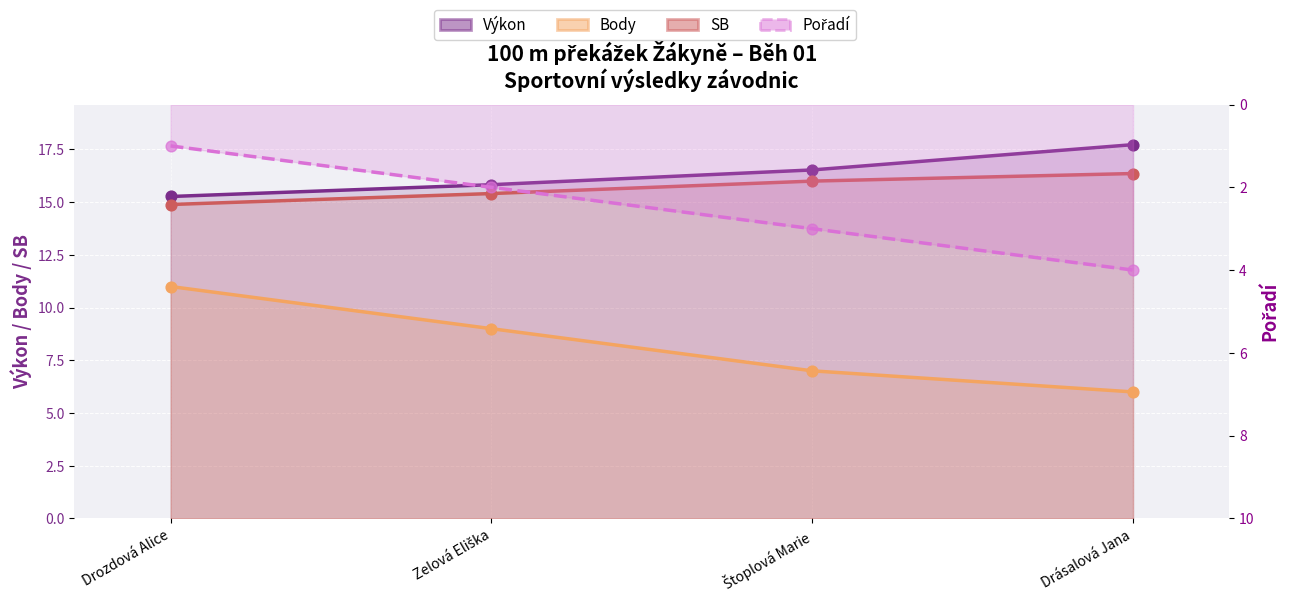

At how many categories does at least one series exceed 15?

4